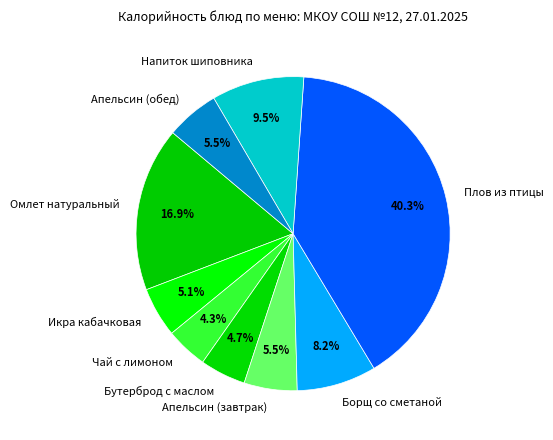

Combined, do Плов из птицы and Апельсин (завтрак) account for over 50%?

No